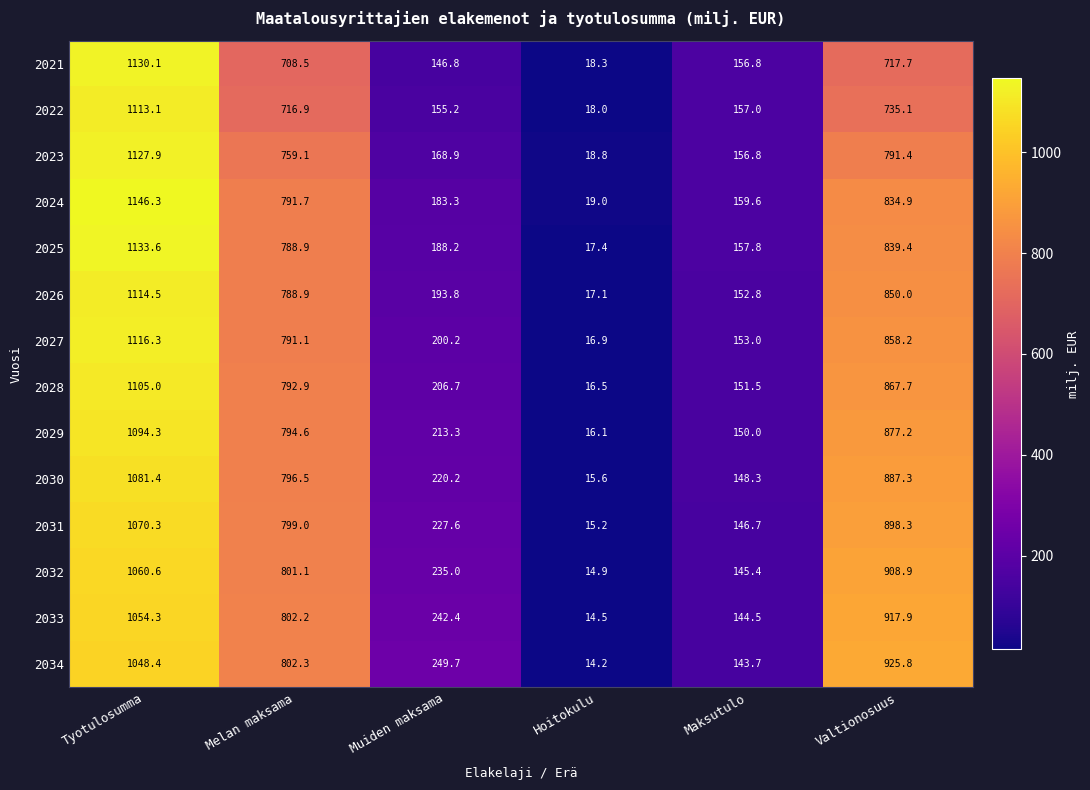

At which category is the sum across all series the highest?

Tyotulosumma